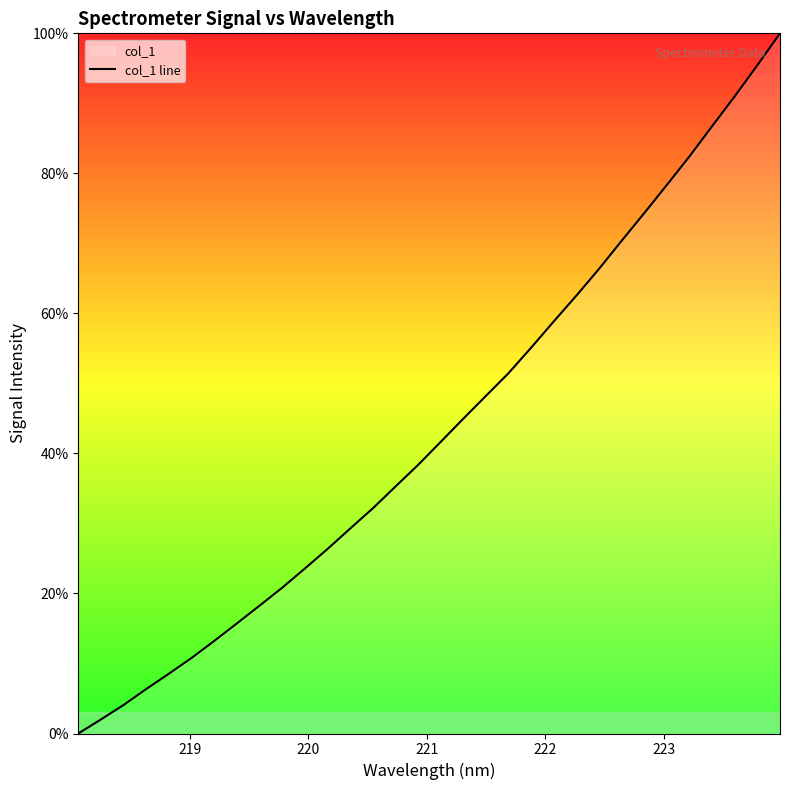

What is the difference between the maximum and minimum values?

100.0